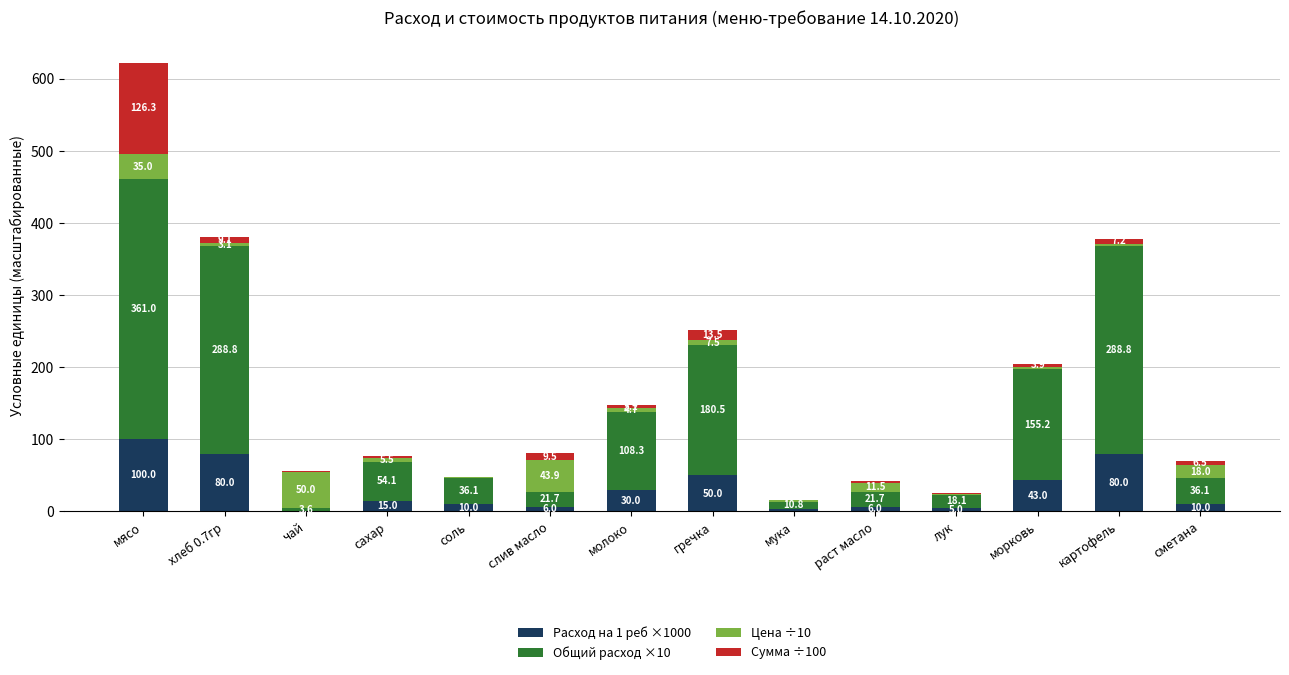

At which category is the sum across all series the highest?

мясо